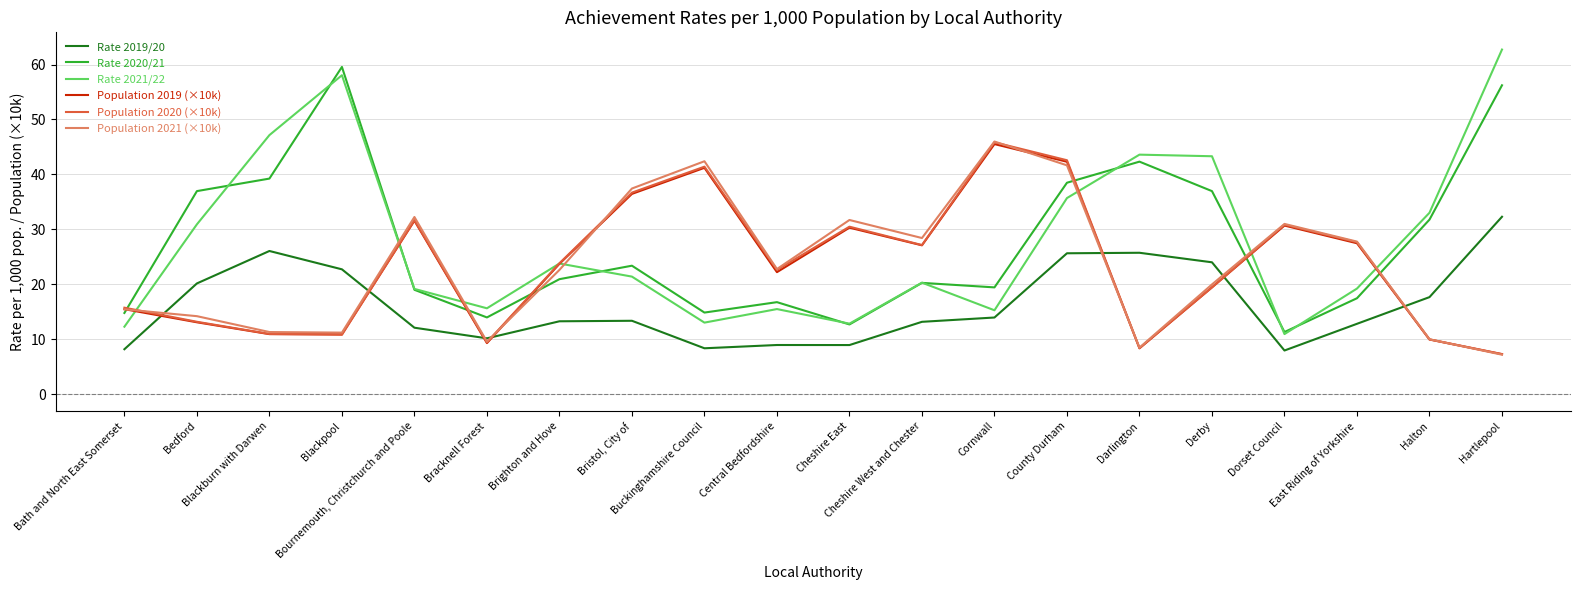

The Rate 2020/21 series shows 48.8 at Bedford. True or false?

False